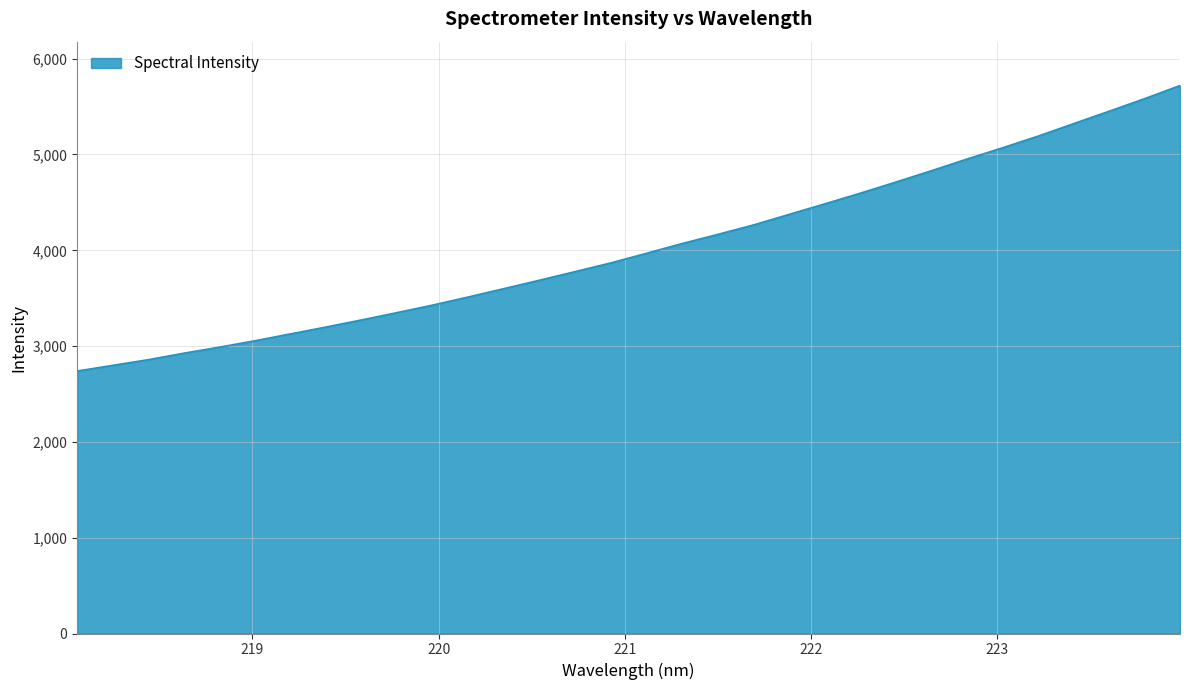

What is the difference between the maximum and minimum values?

2980.5